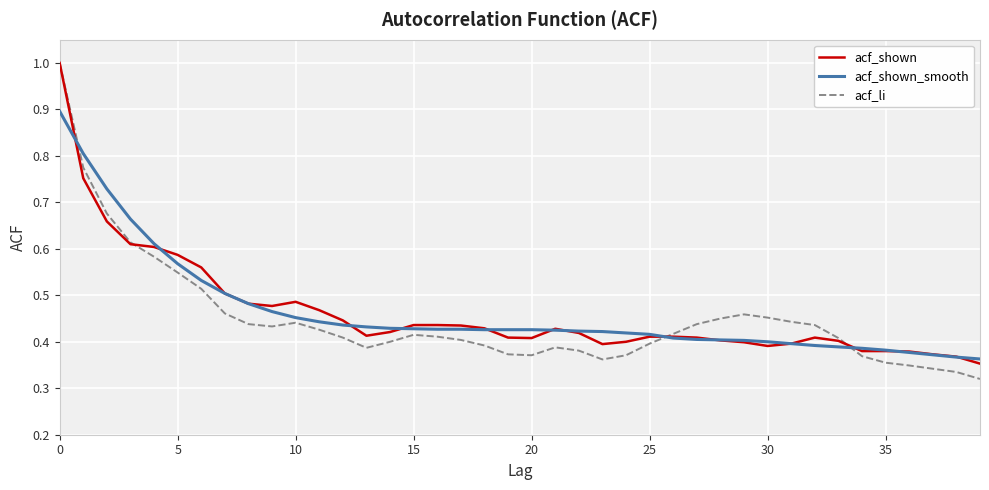

Which series has the widest spread of values?

acf_li